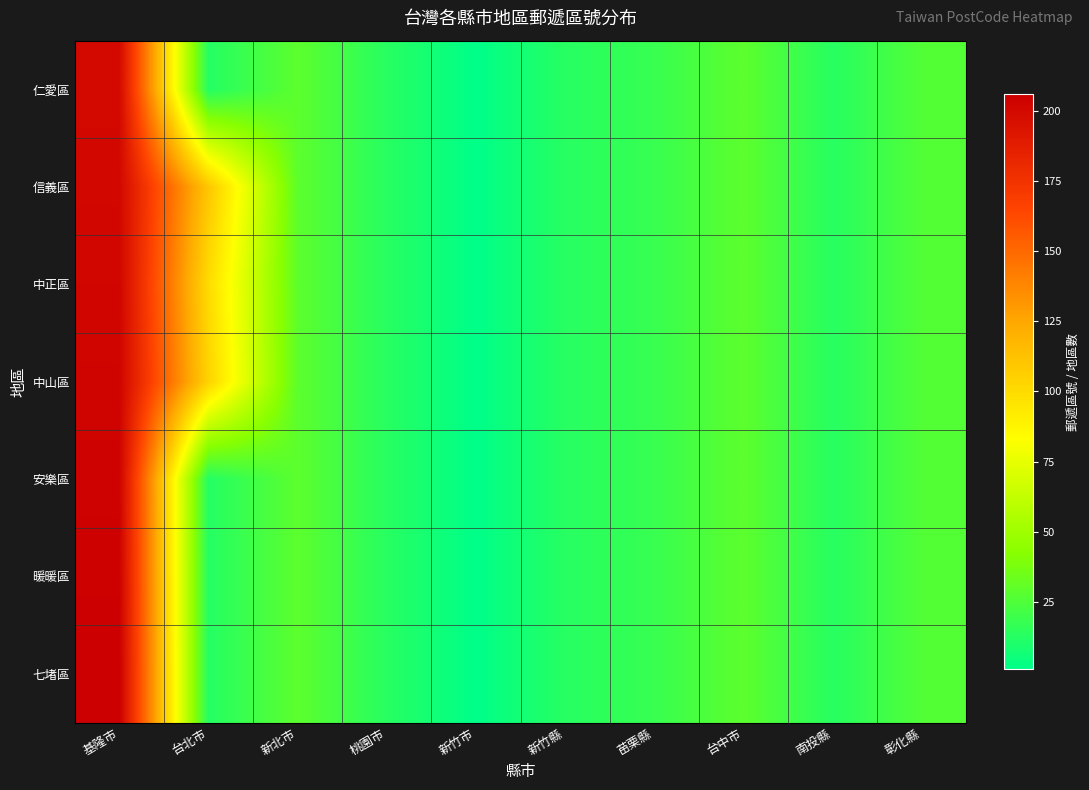

Rank the series by their maximum value, from lowest to highest.

仁愛區, 信義區, 中正區, 中山區, 安樂區, 暖暖區, 七堵區